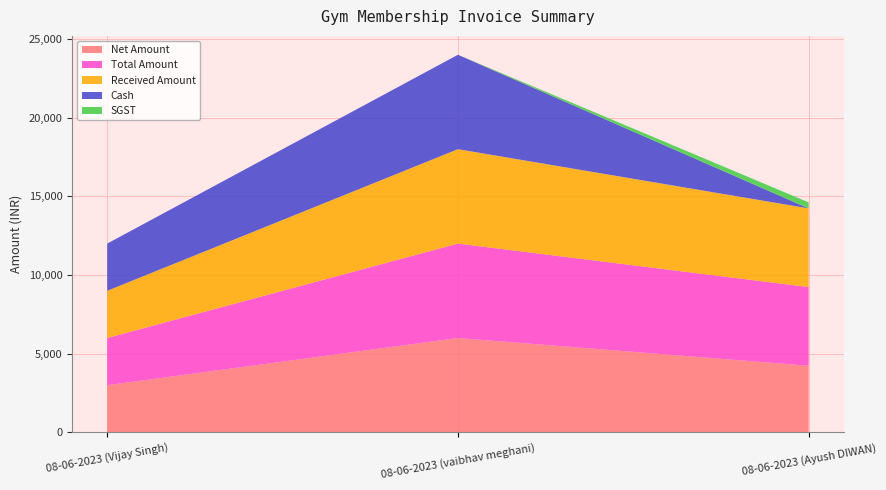

Reading left to right, extract all data points from this chart.

Net Amount: 3000.0	6000.0	4237.3
Total Amount: 3000.0	6000.0	5000.0
Received Amount: 3000.0	6000.0	5000.0
Cash: 3000.0	6000.0	0.0
SGST: 0.0	0.0	381.4